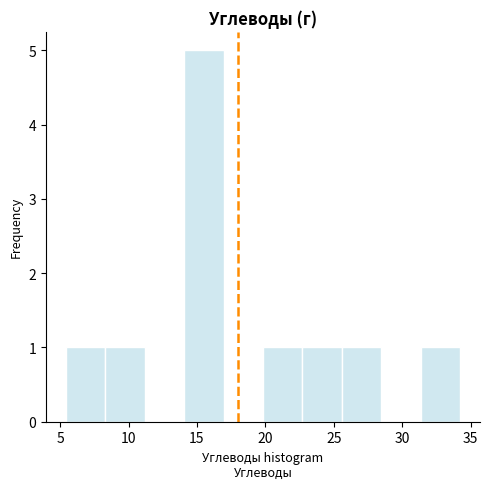

Reading left to right, transcribe this chart: for each bar, give the range it covers on the x-axis and its height. Neither the bar edges nor the heights are printed on the chart, so give them approximately, as read against the axes.

5.5 to 8.5: 1
8.5 to 11.0: 1
11.0 to 14.0: 0
14.0 to 17.0: 5
17.0 to 20.0: 0
20.0 to 22.5: 1
22.5 to 25.5: 1
25.5 to 28.5: 1
28.5 to 31.5: 0
31.5 to 34.0: 1